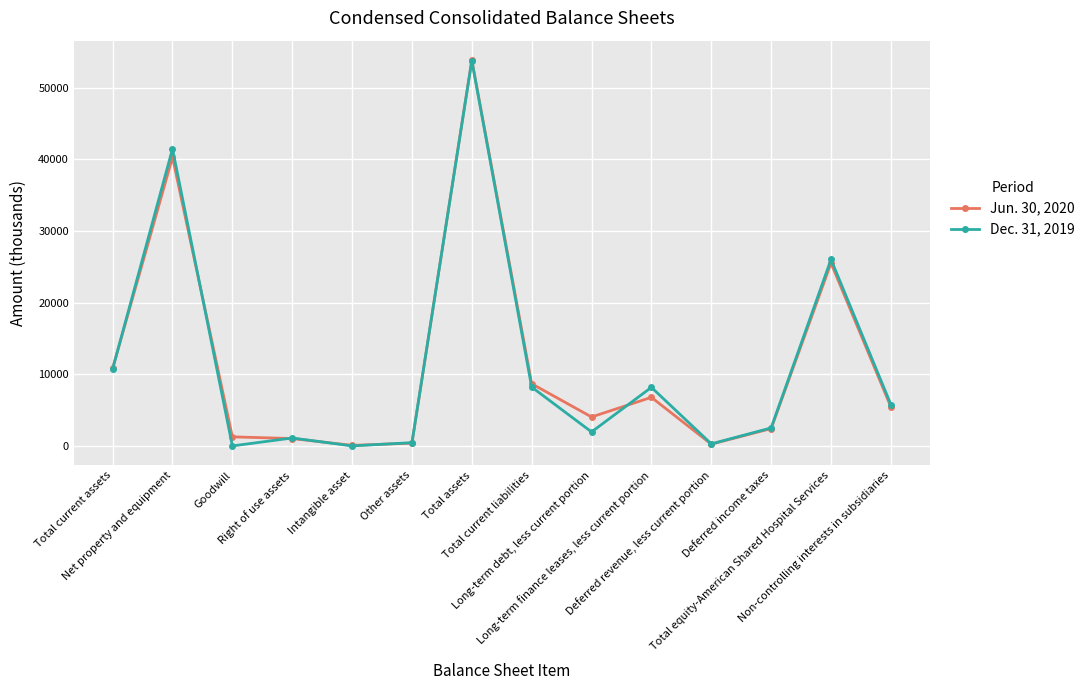

How many values in the Jun. 30, 2020 series are below 5449?

7